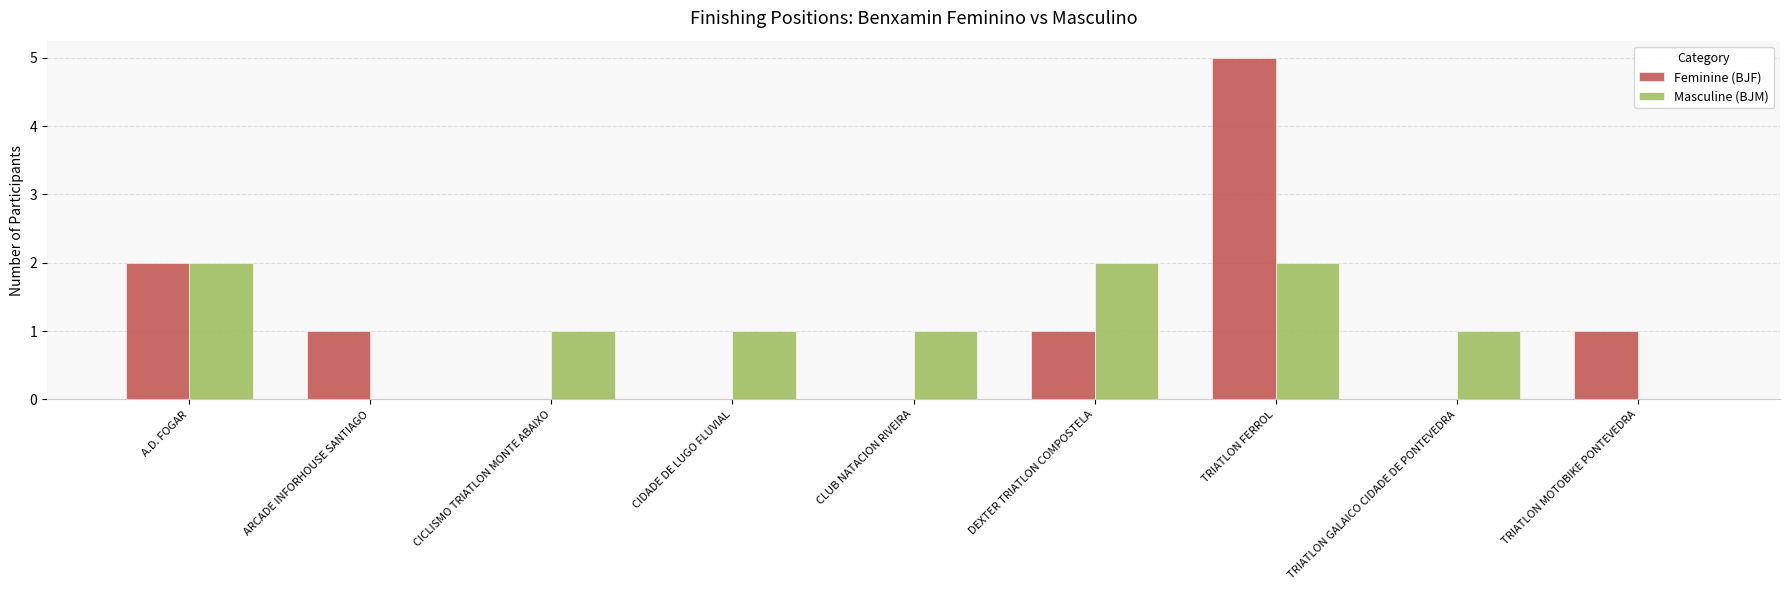

What are all the series names shown in the legend?

Feminine (BJF), Masculine (BJM)